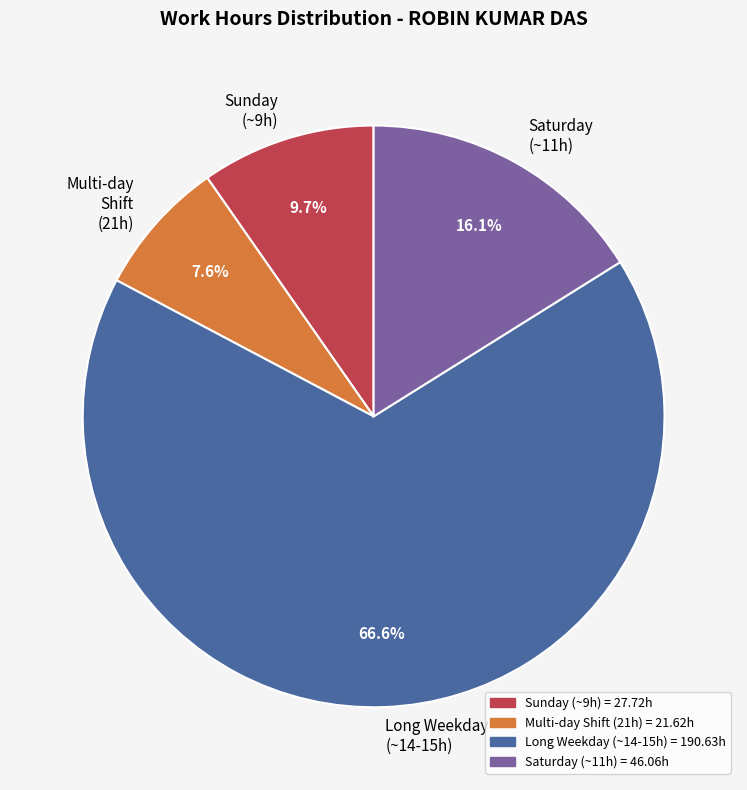

How many segments does this pie chart have?

4